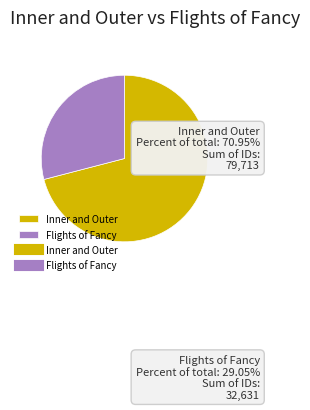

Between Inner and Outer and Flights of Fancy, which is larger?

Inner and Outer